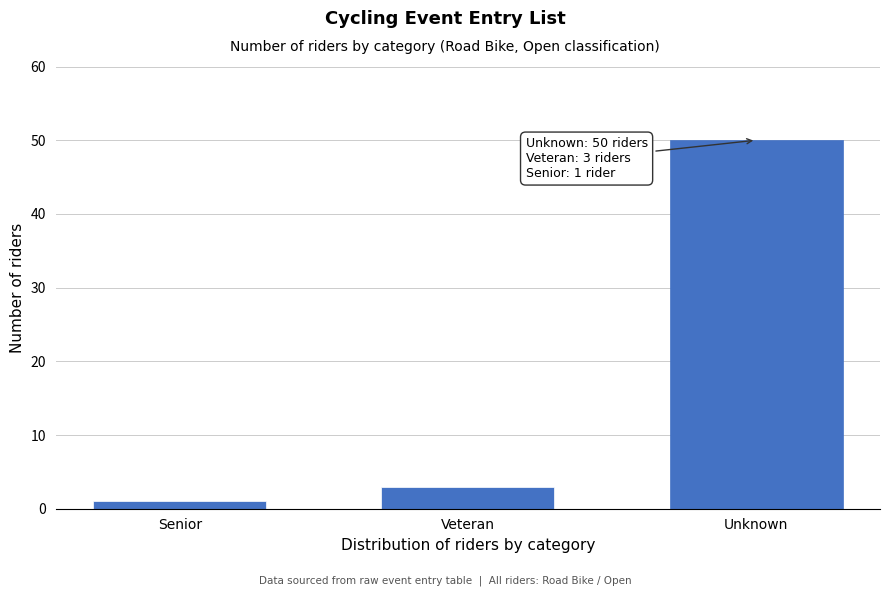

Reading left to right, extract all data points from this chart.

1	3	50